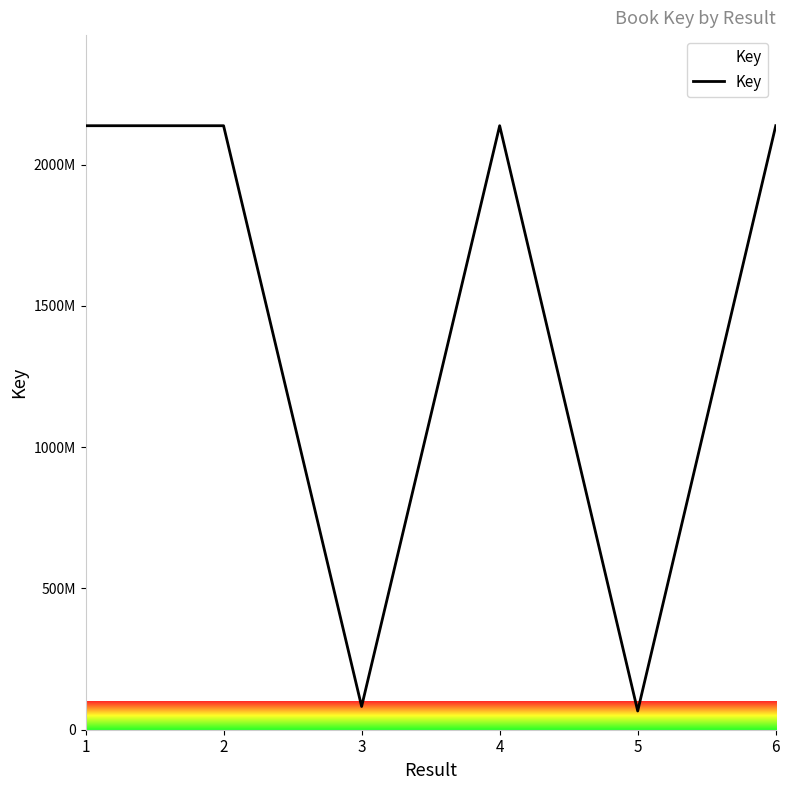

List the labels in order of value, smallest first.

5, 3, 2, 1, 6, 4